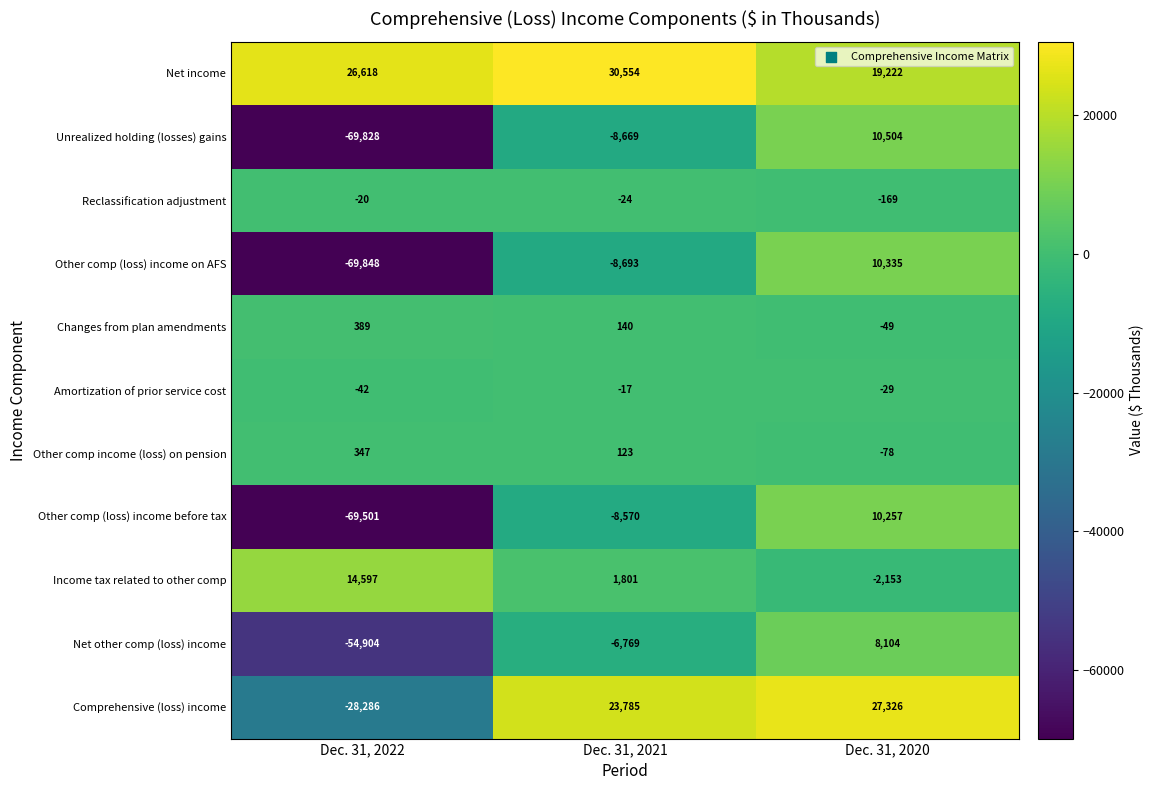

The value of Other comp income (loss) on pension at Dec. 31, 2020 is -78. True or false?

True